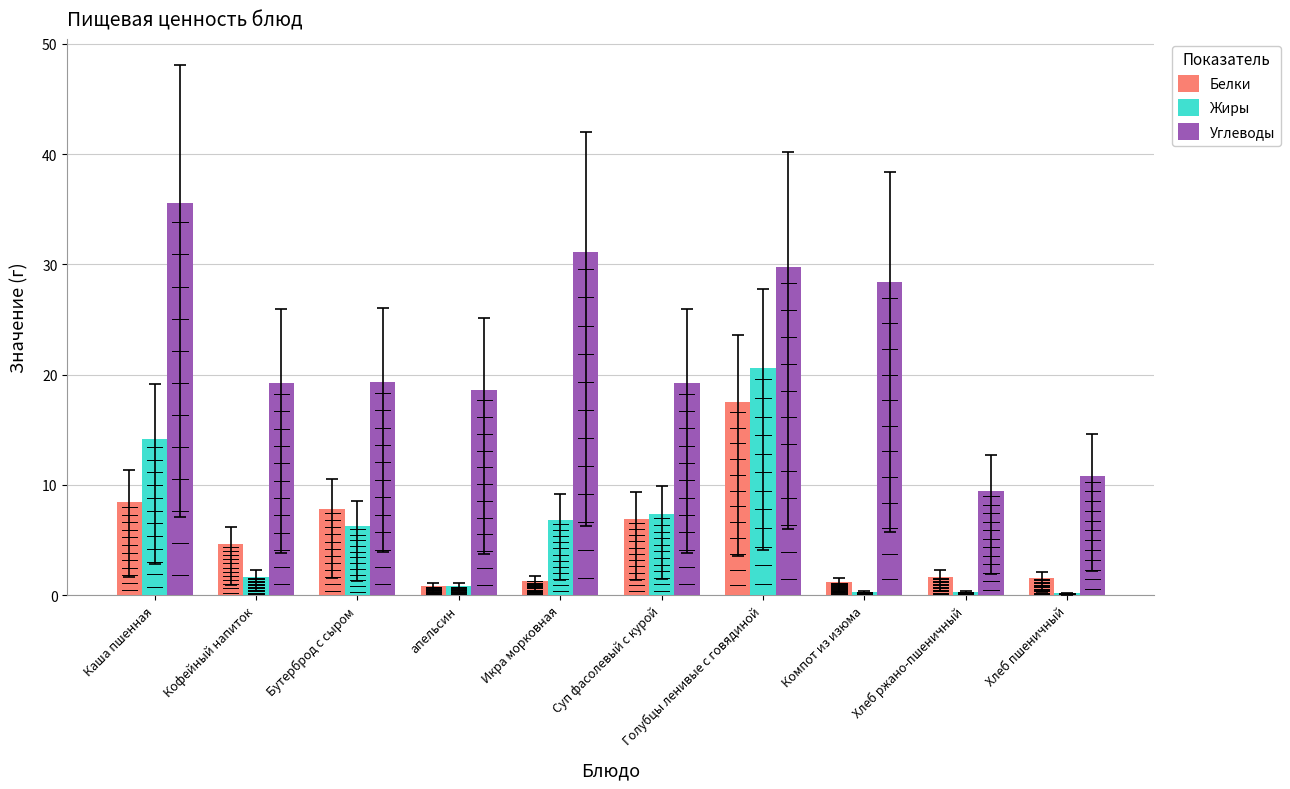

How many bars are there in each group?

3